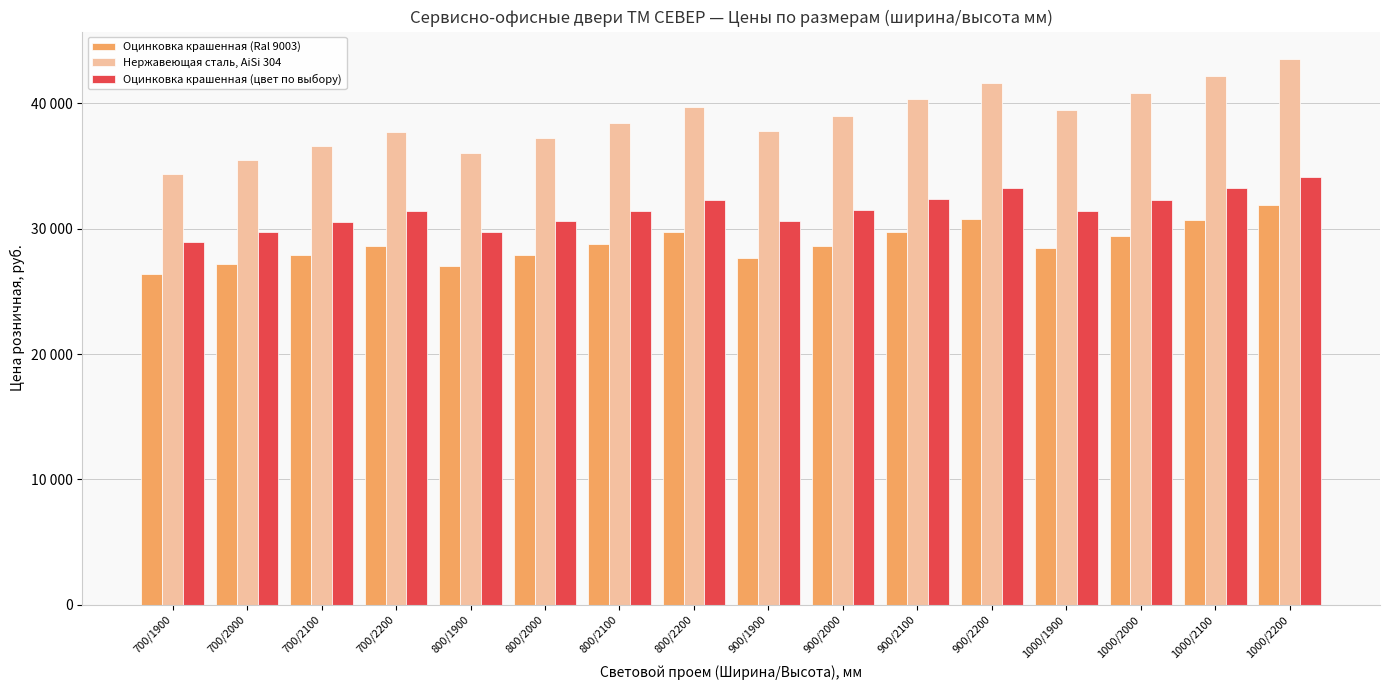

Rank the series at 900/2100 from lowest to highest value.

Оцинковка крашенная (Ral 9003), Оцинковка крашенная (цвет по выбору), Нержавеющая сталь, AiSi 304